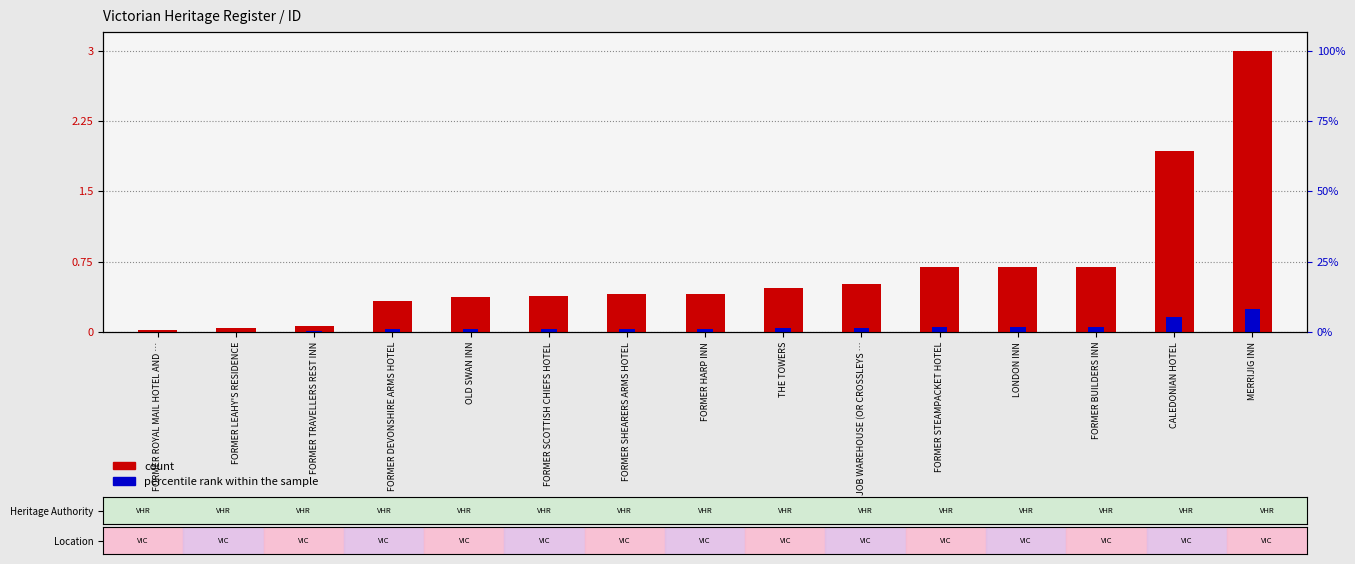

At how many categories does at least one series exceed 1?

2